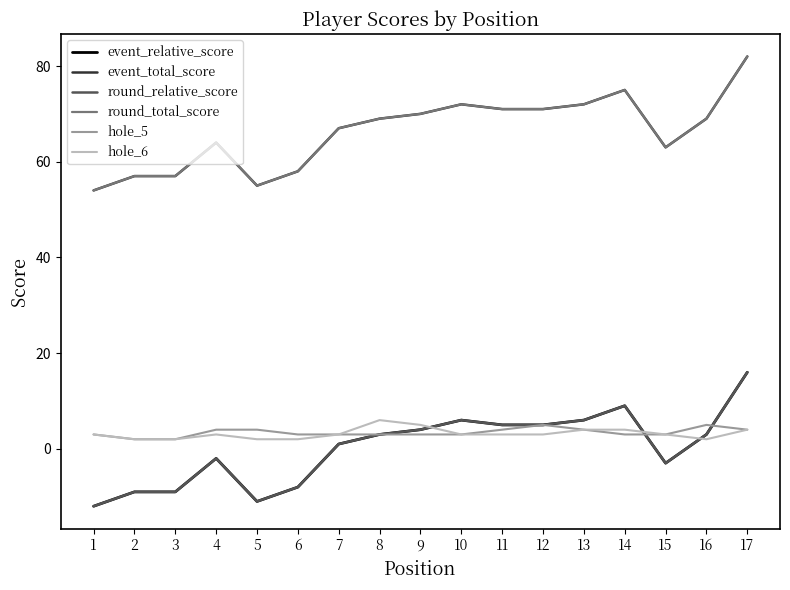

What is the difference between the highest and lowest values at 1?

66